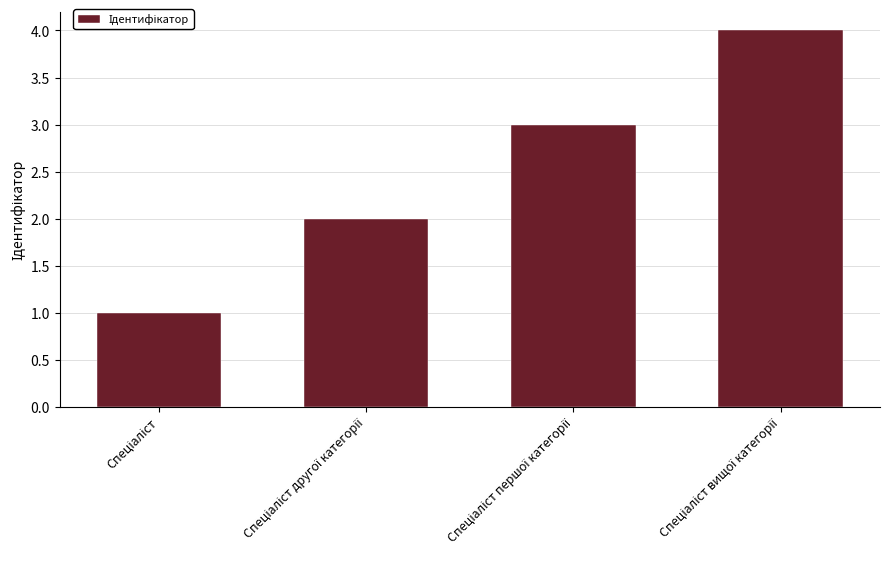

What is the difference between the maximum and minimum values?

3